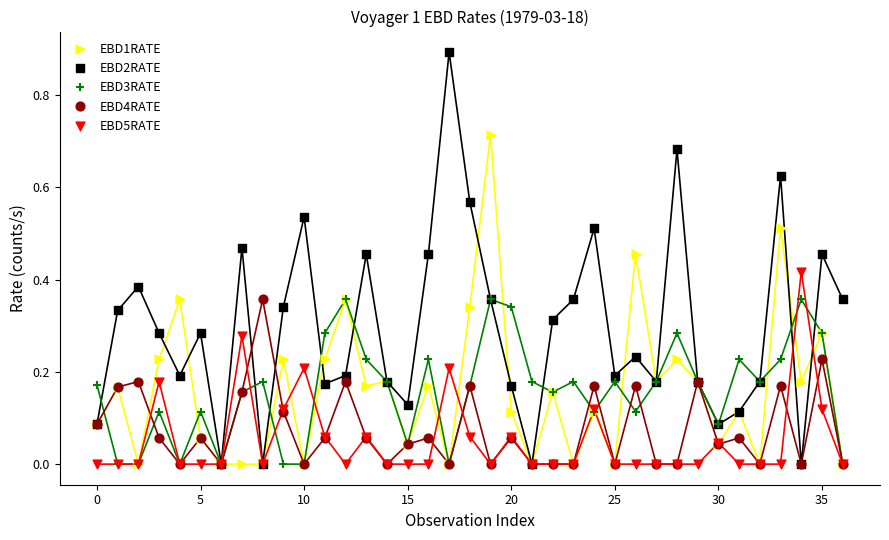

Which series contains the highest Y value?

EBD2RATE